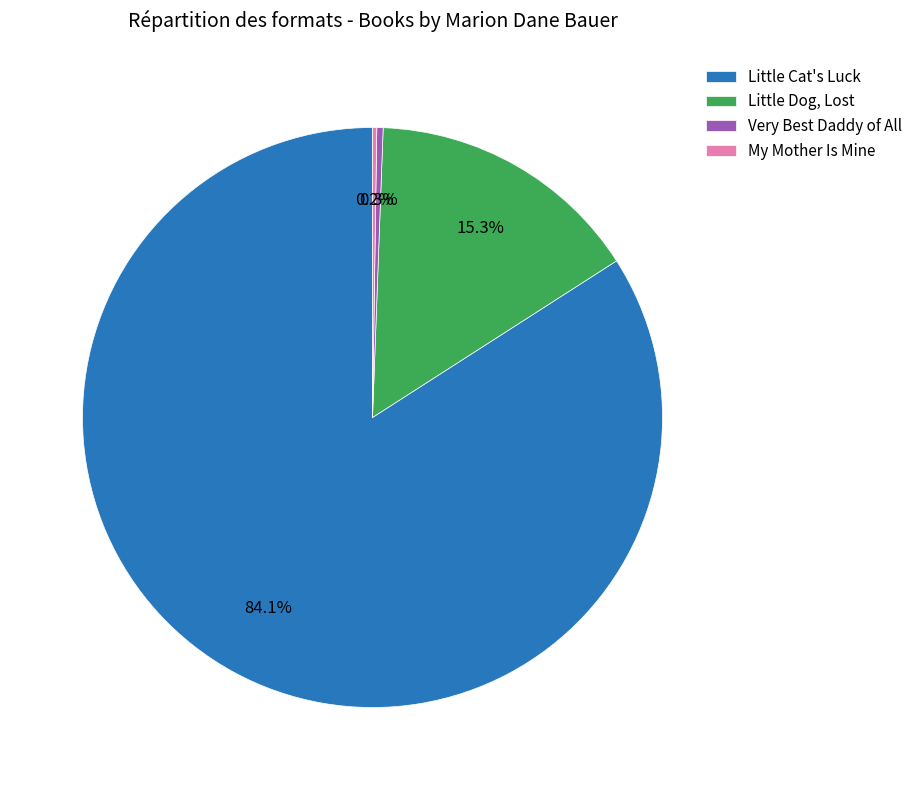

Which slice represents more than half of the pie?

Little Cat's Luck